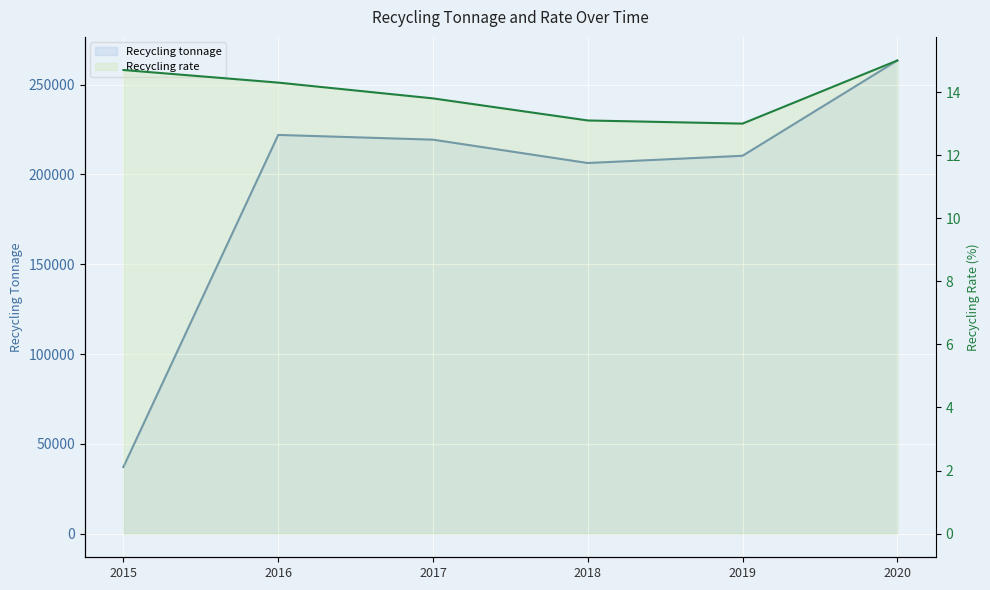

What is the difference between the highest and lowest values at 2020?

263444.0